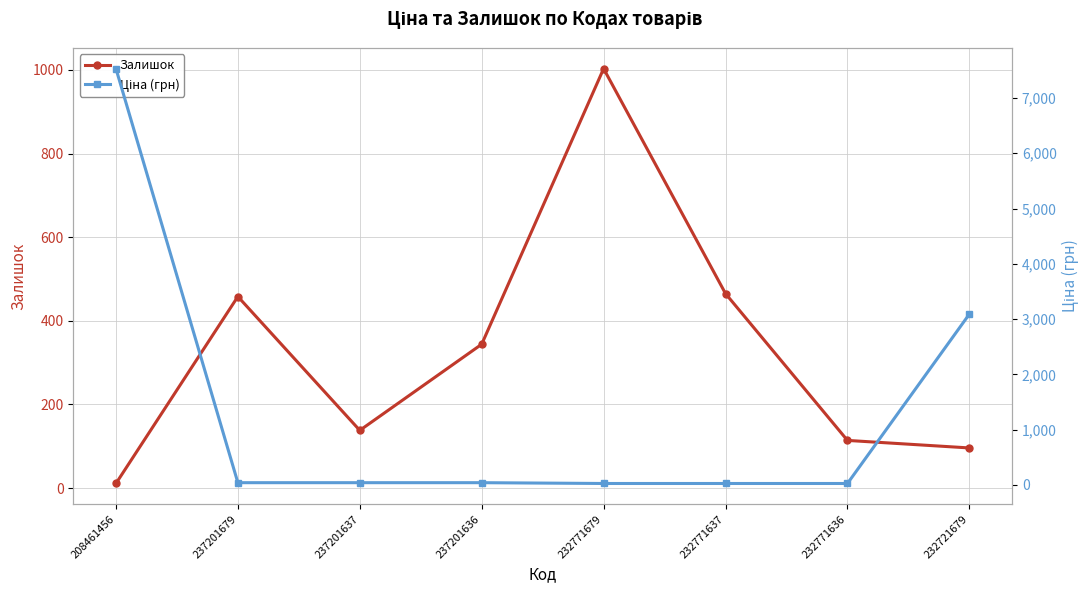

Which series ends up on top after the final intersection of Ціна (грн) and Залишок?

Ціна (грн)